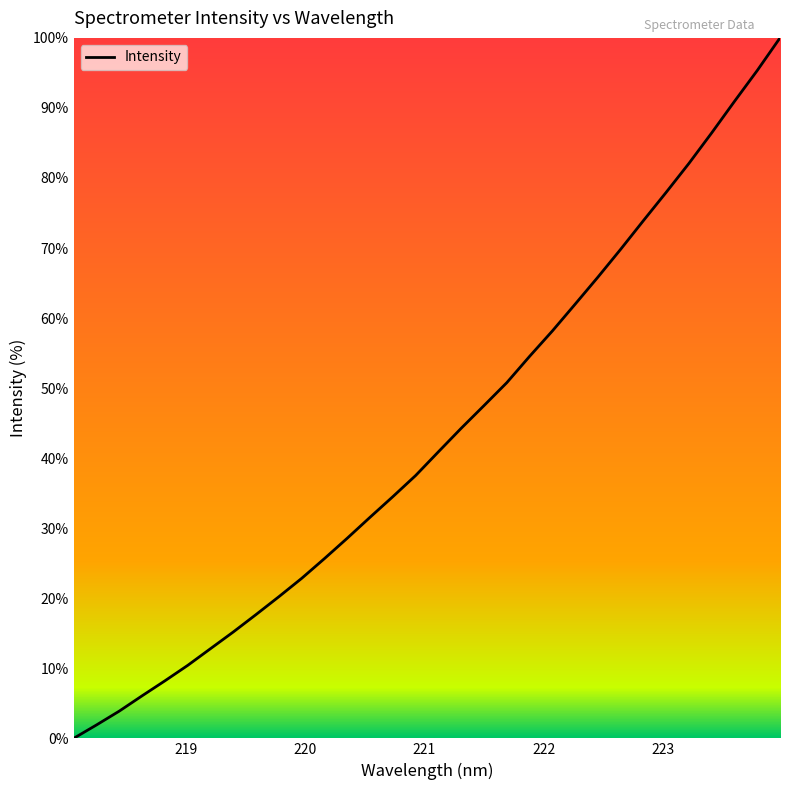

How many lines are shown in the chart?

1